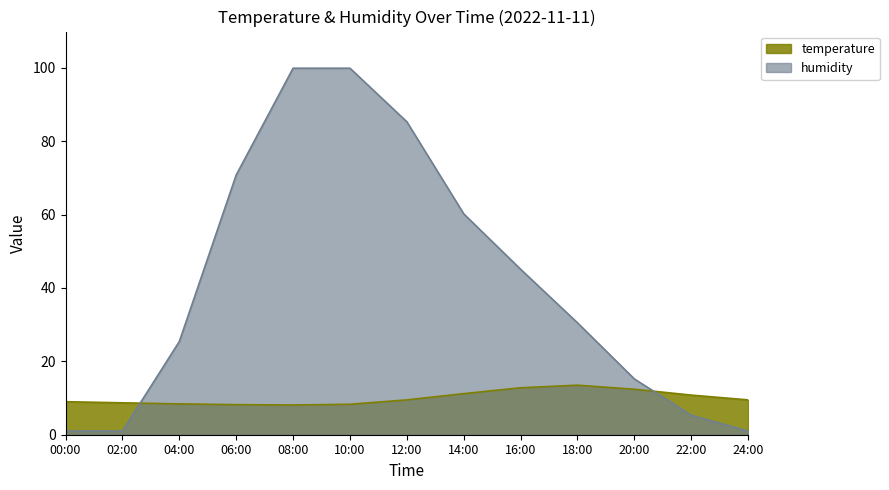

Does the chart have visible grid lines?

No